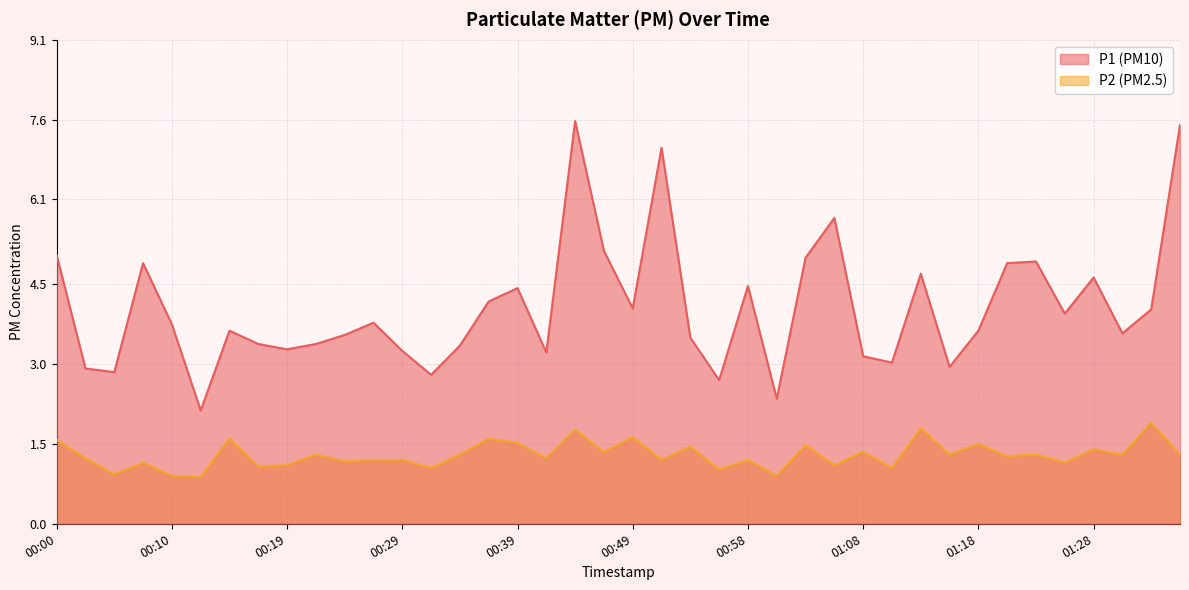

What are all the series names shown in the legend?

P1, P2